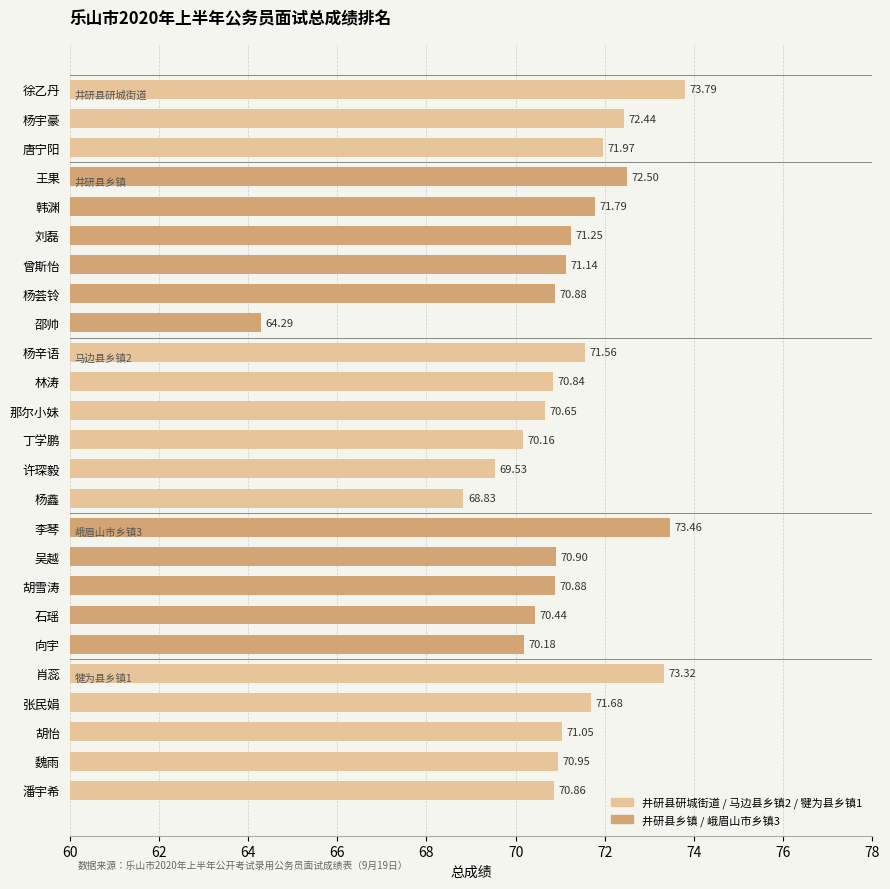

What is the label of the 11th bar from the top?

林涛